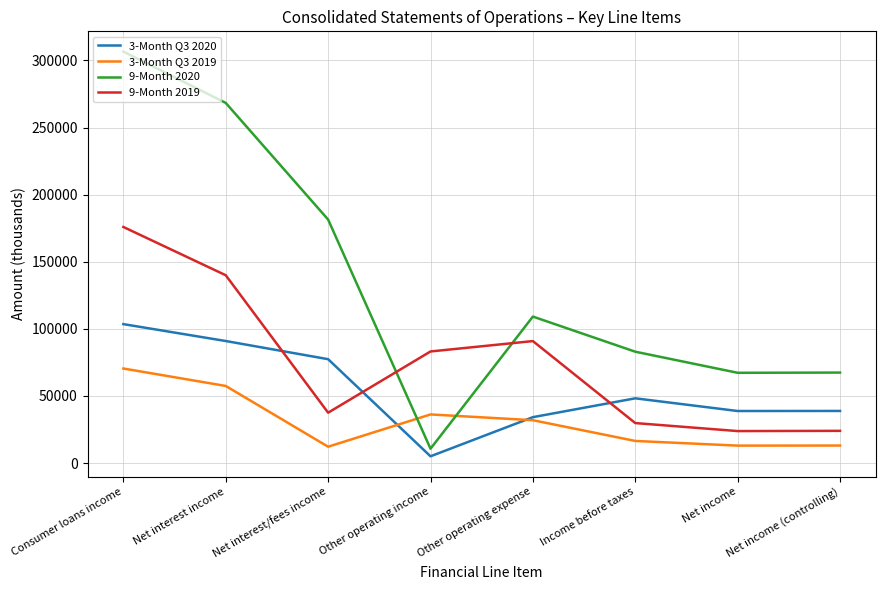

What are all the series names shown in the legend?

3-Month Q3 2020, 3-Month Q3 2019, 9-Month 2020, 9-Month 2019